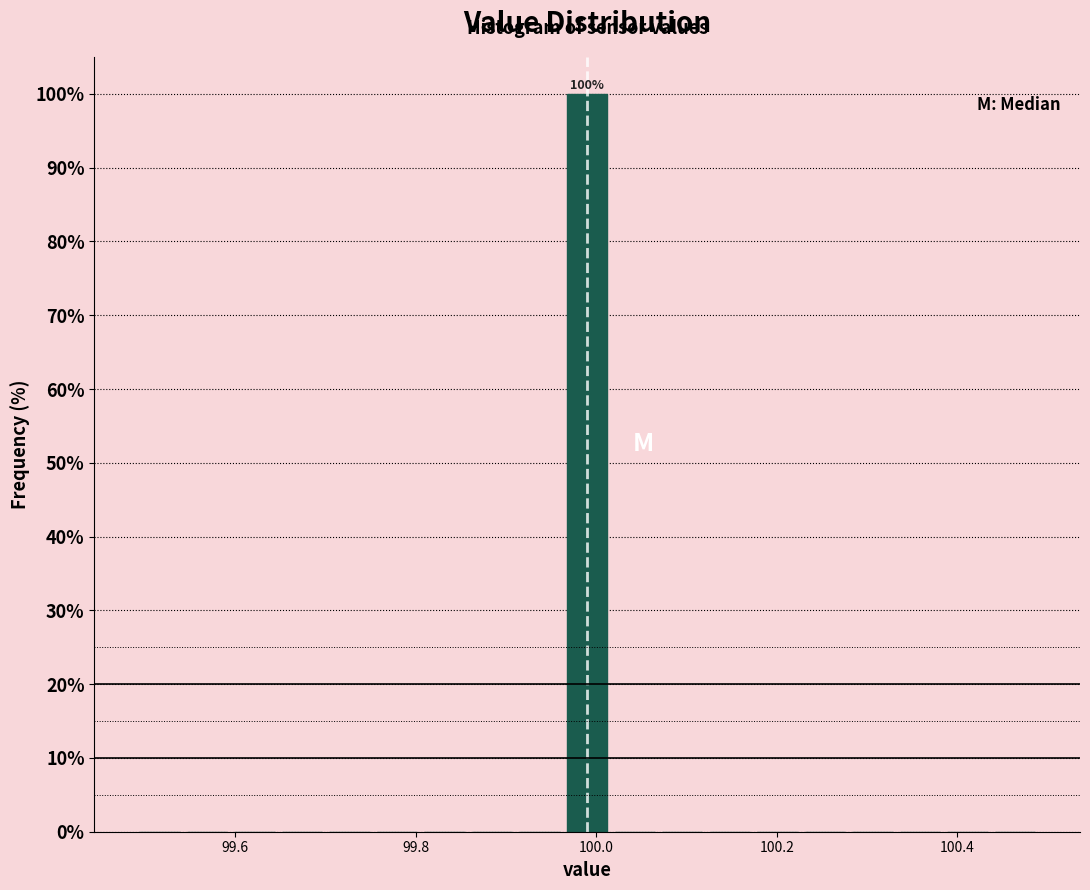

Read against the x-axis, roughly where is the centre of the tallest bar?

100.00